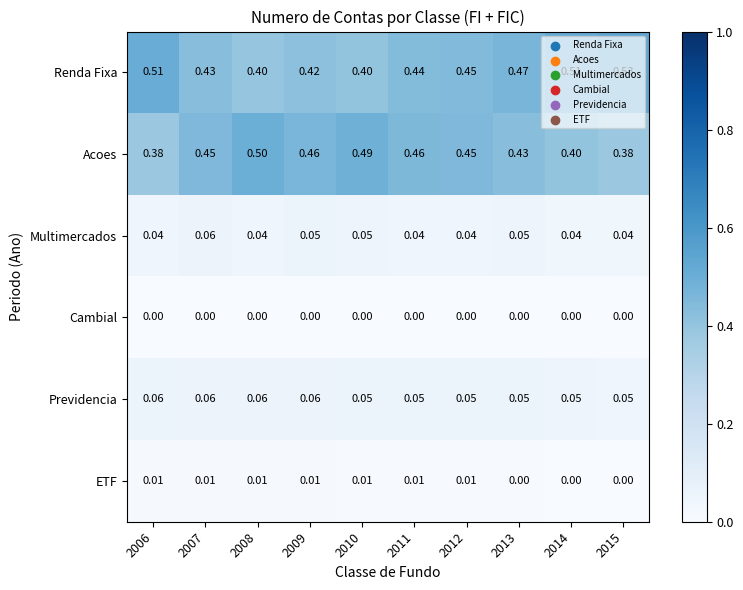

Between 2008 and 2014, which series saw the biggest shift?

Renda Fixa